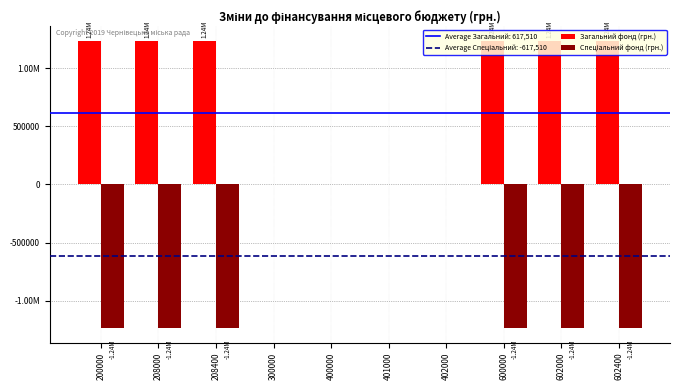

Is it true that Спеціальний фонд (грн.) equals 0 at 402000?

True